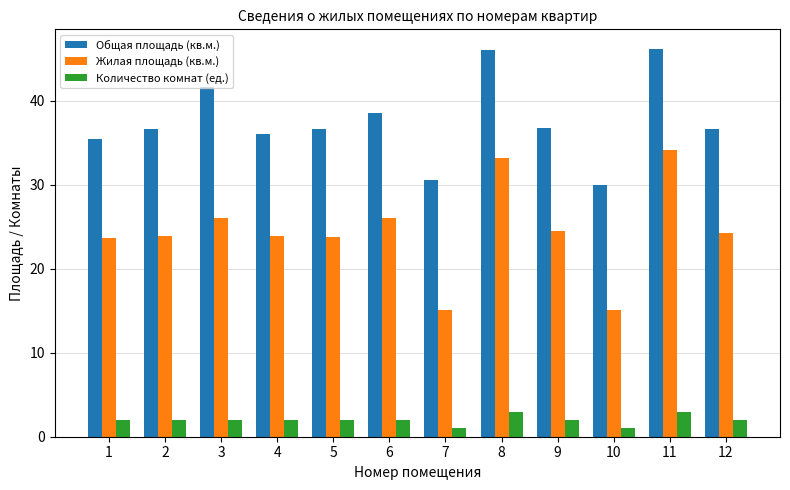

At which category is the sum across all series the highest?

11